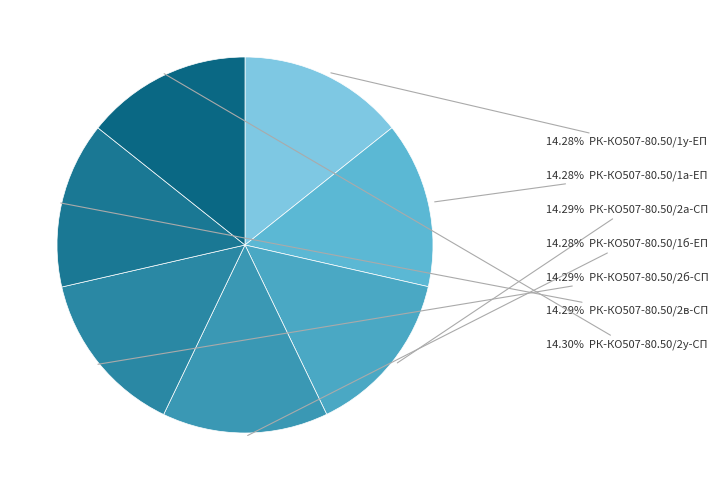

How many slices are in this pie chart?

7